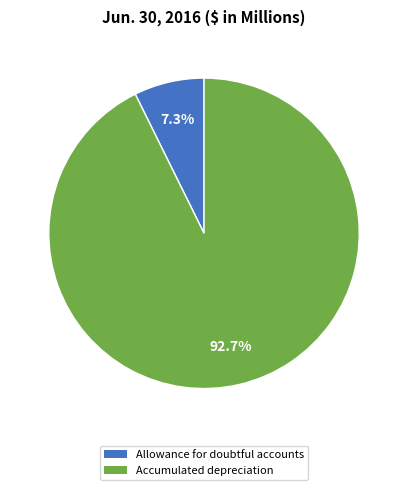

What is the ratio of the value at Allowance for doubtful accounts to the value at Accumulated depreciation?

0.1